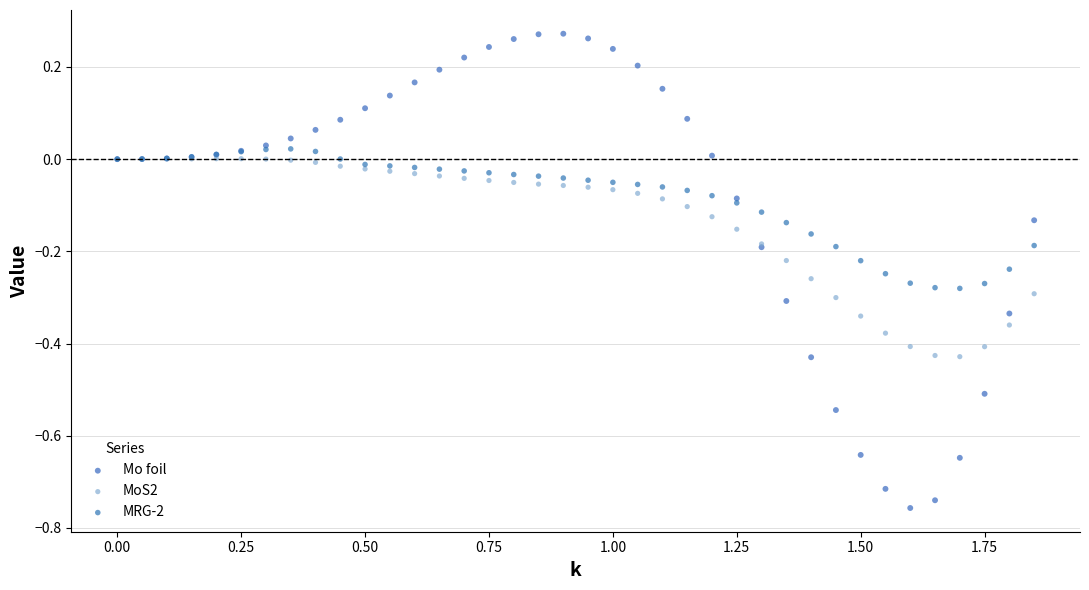

Which series has the widest spread of Y values?

Mo foil